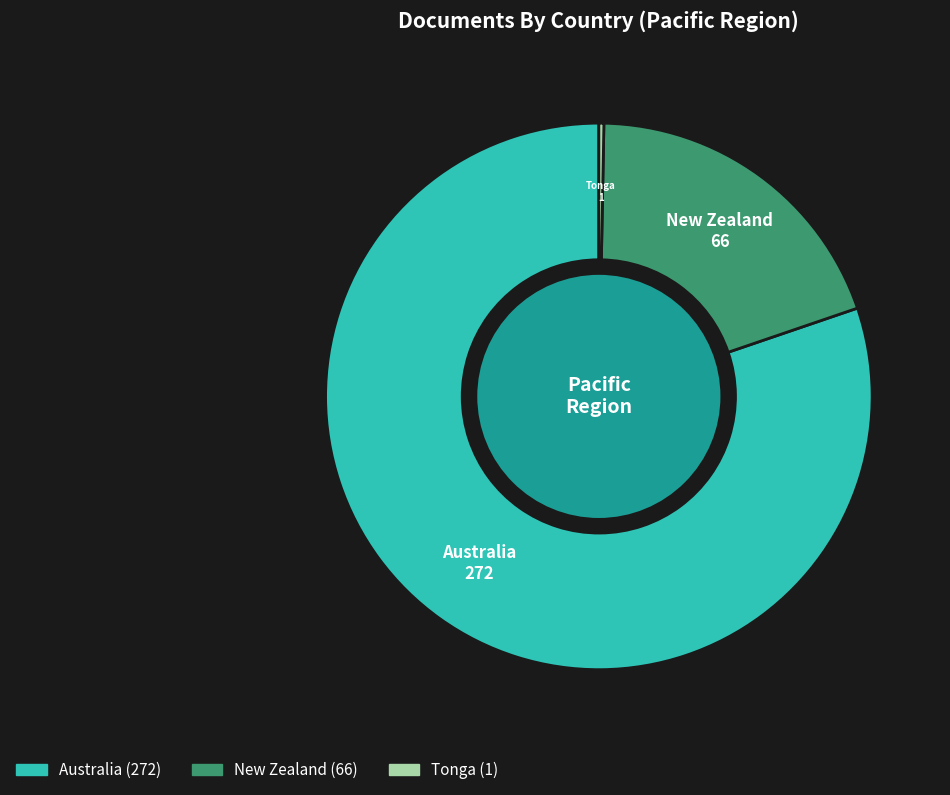

Combined, do Tonga and Australia account for over 50%?

Yes